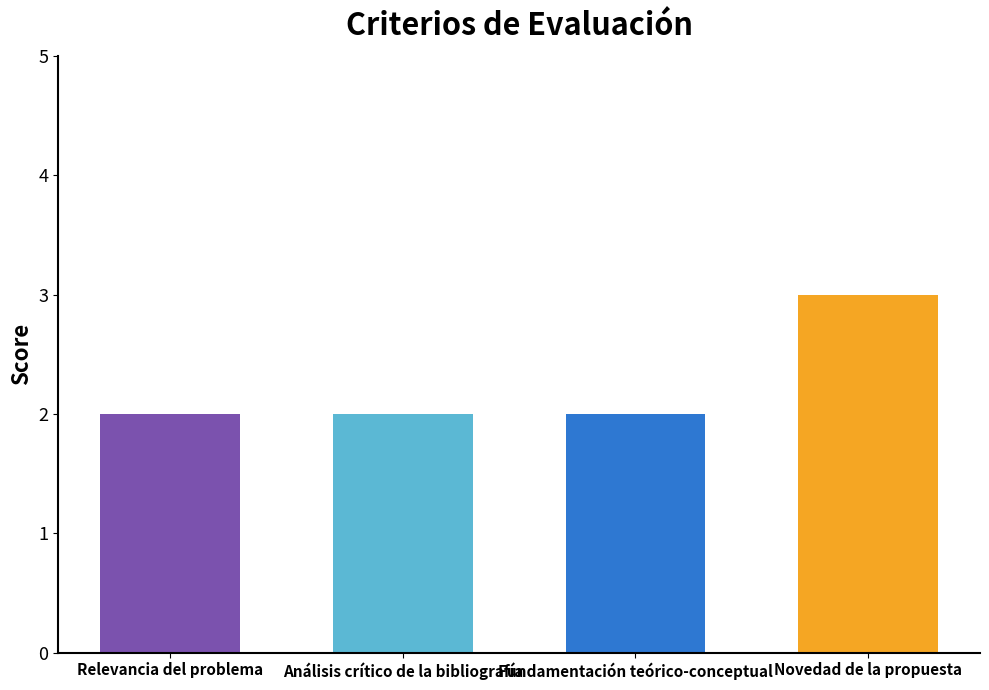

What is the greatest value displayed?

3